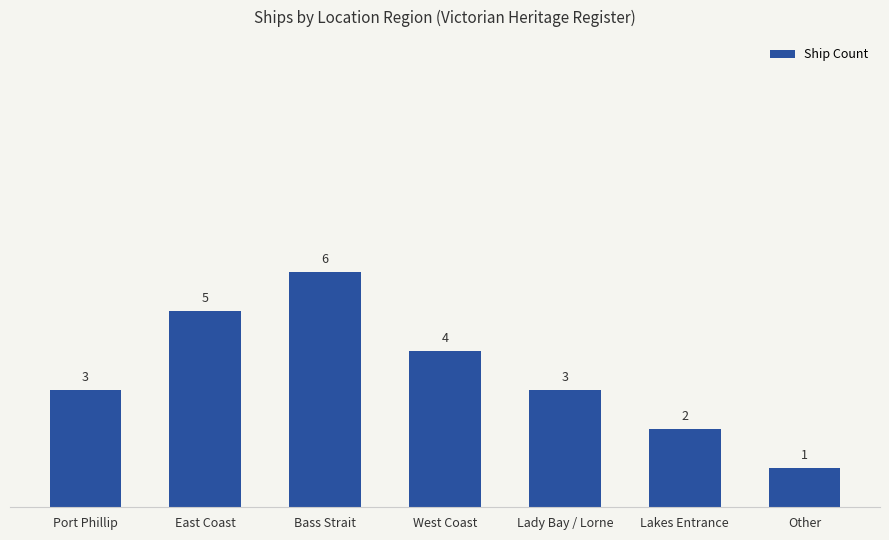

What is the ratio of the value at West Coast to the value at Lakes Entrance?

2.0